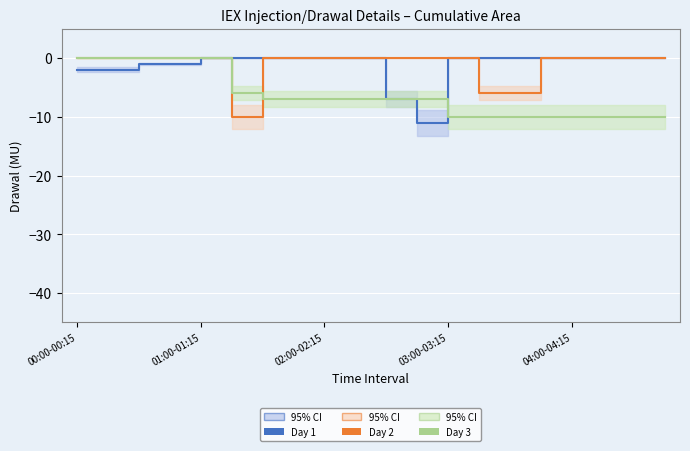

Which series changed the most between 10 and 19?

Day 1